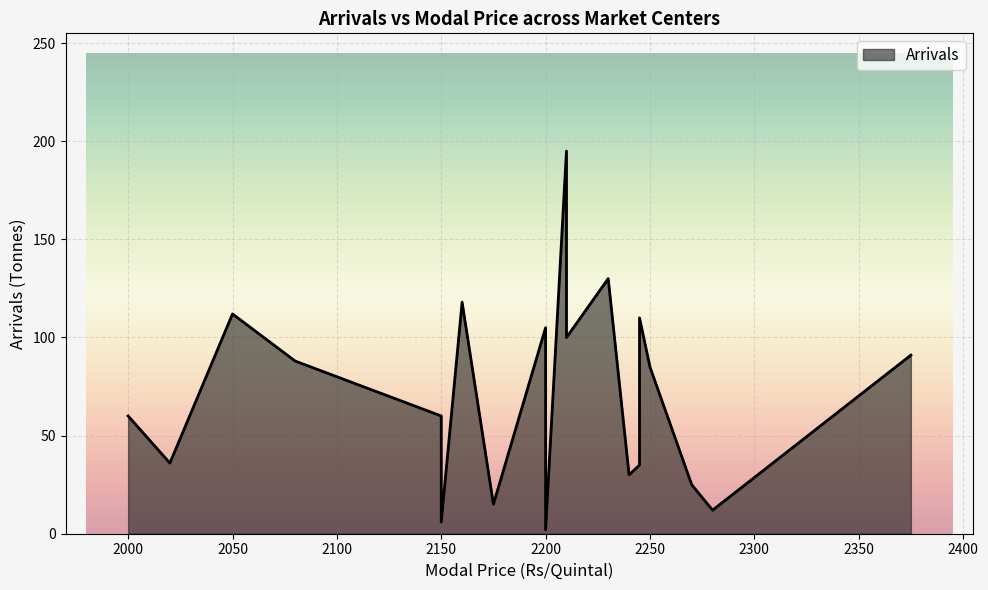

The chart shows a value of 14 at Dadri. True or false?

False